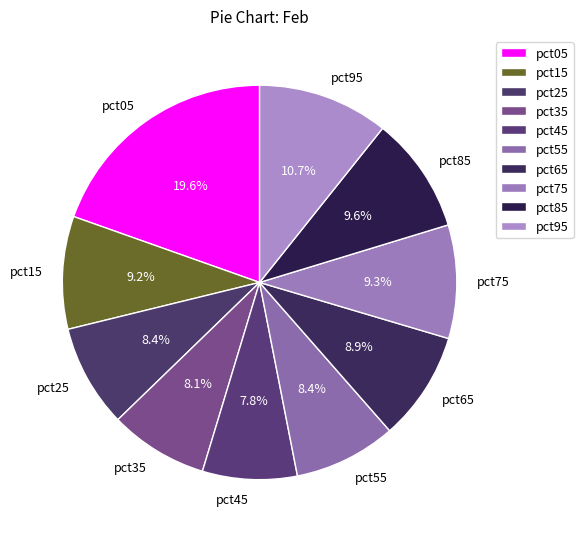

What is the total percentage of pct75 and pct25?

17.7%